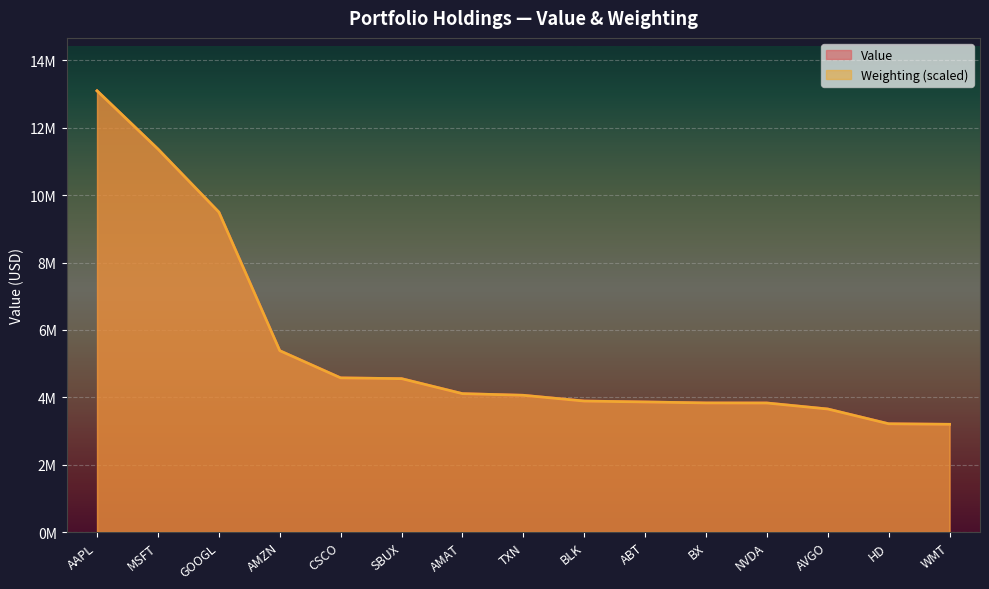

Does the chart display data point markers on the line(s)?

No